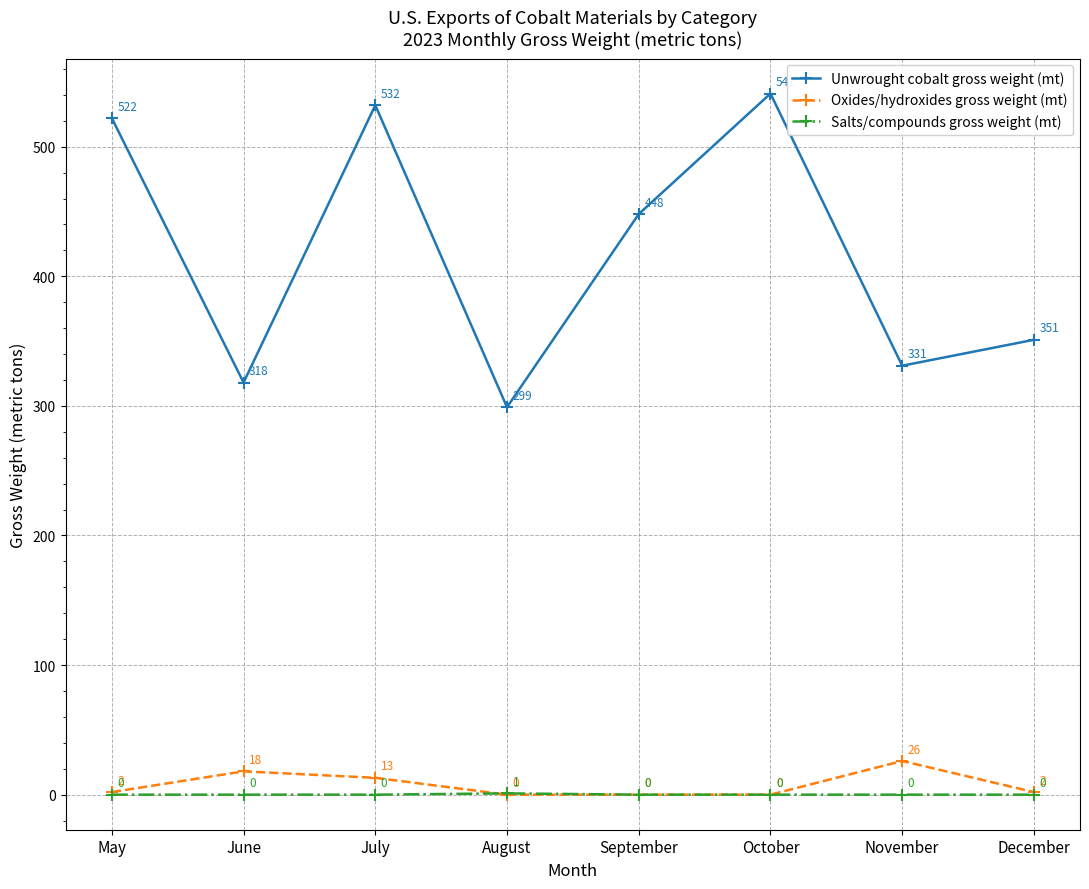

How many interior local peaks does the Unwrought cobalt gross weight (mt) series have?

2